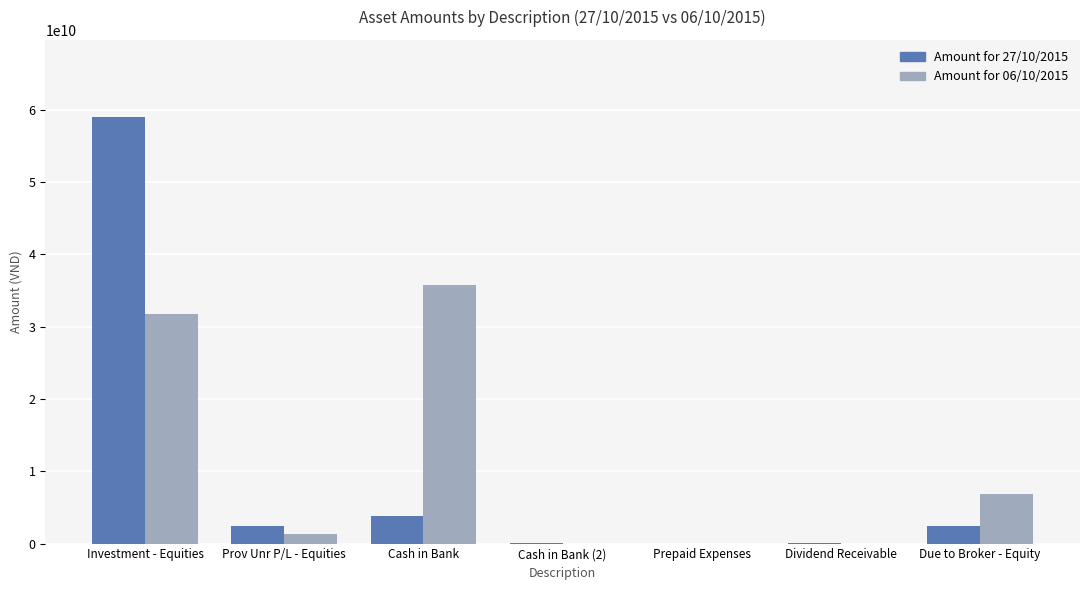

Is it true that Amount for 27/10/2015 equals 2377350685 at Due to Broker - Equity?

True